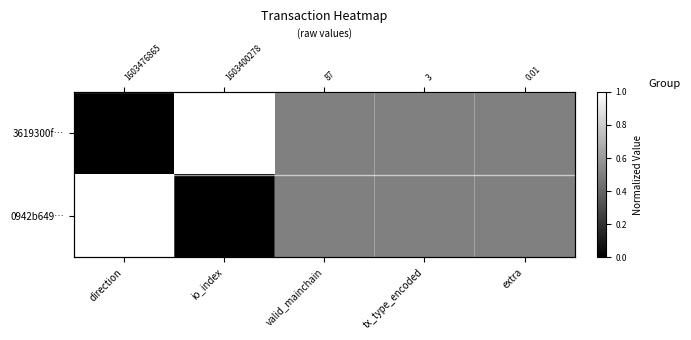

How many values in the 3619300f… series exceed 0?

4